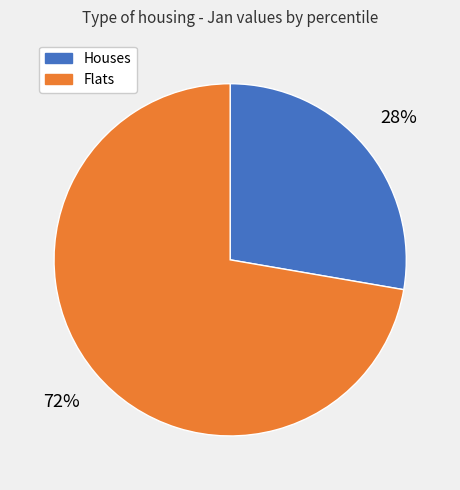

To the nearest percent, what is the average slice percentage?

50%